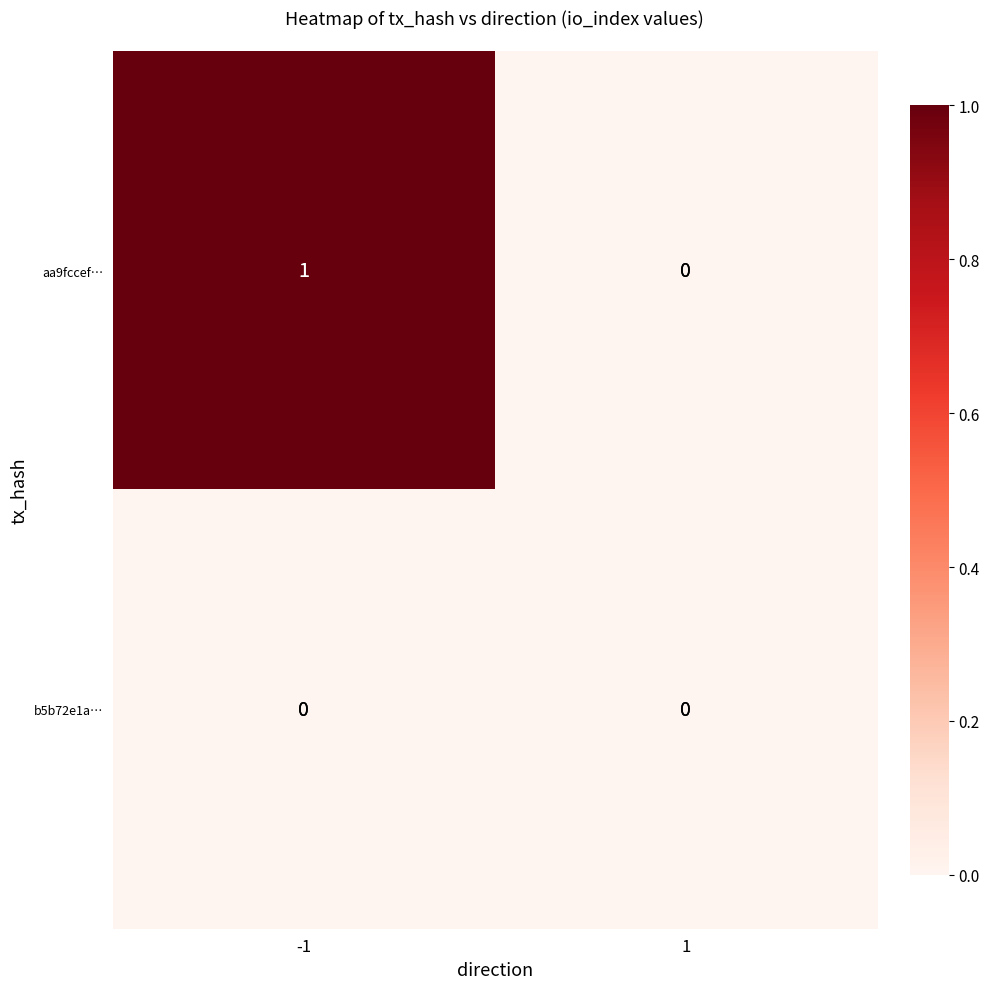

Which series has the largest total across all categories?

aa9fccef…